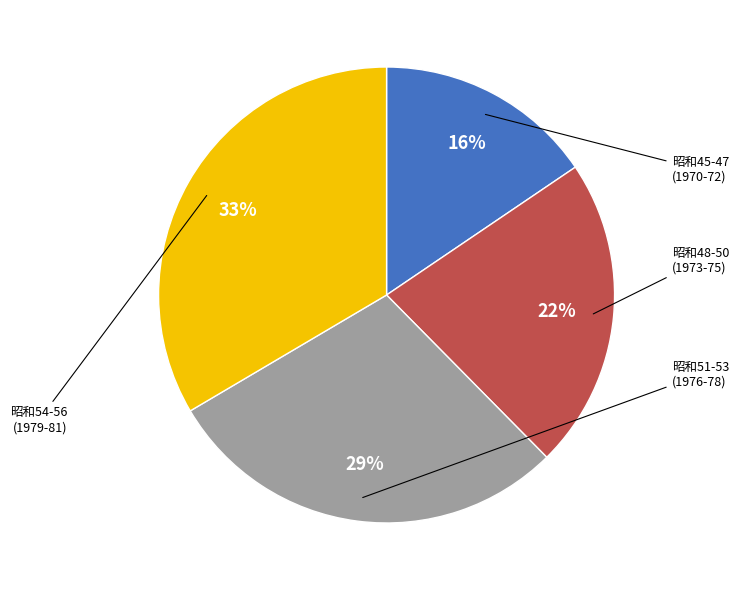

Count the number of slices in the pie.

4